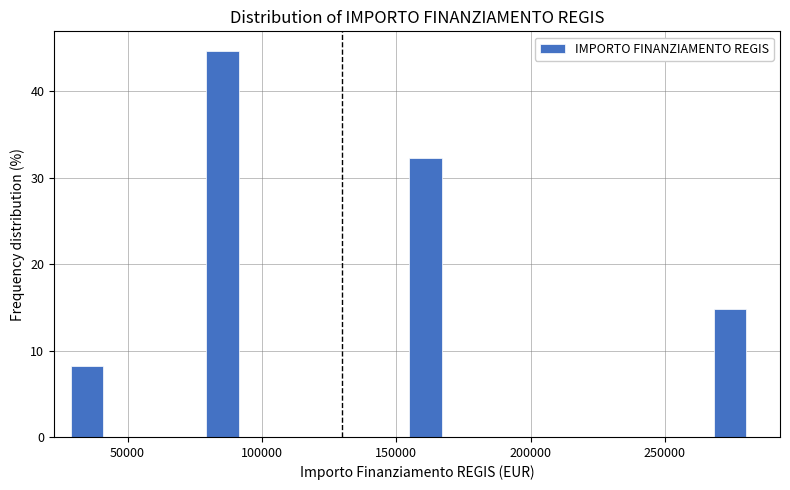

Around what value on the x-axis is the tallest bar? Give the approximate position of its centre, as read against the axis.

85000